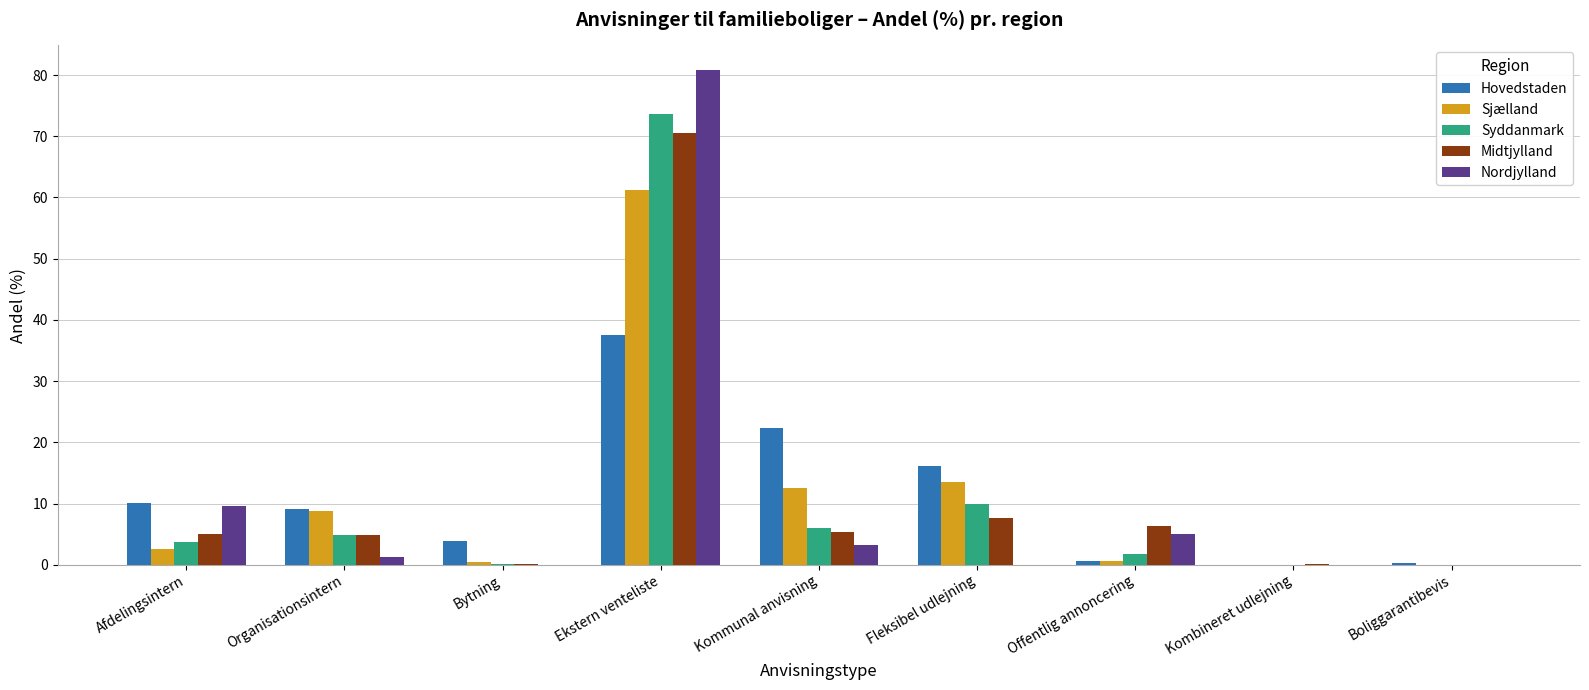

At which label is Hovedstaden closest to 18?

Fleksibel udlejning